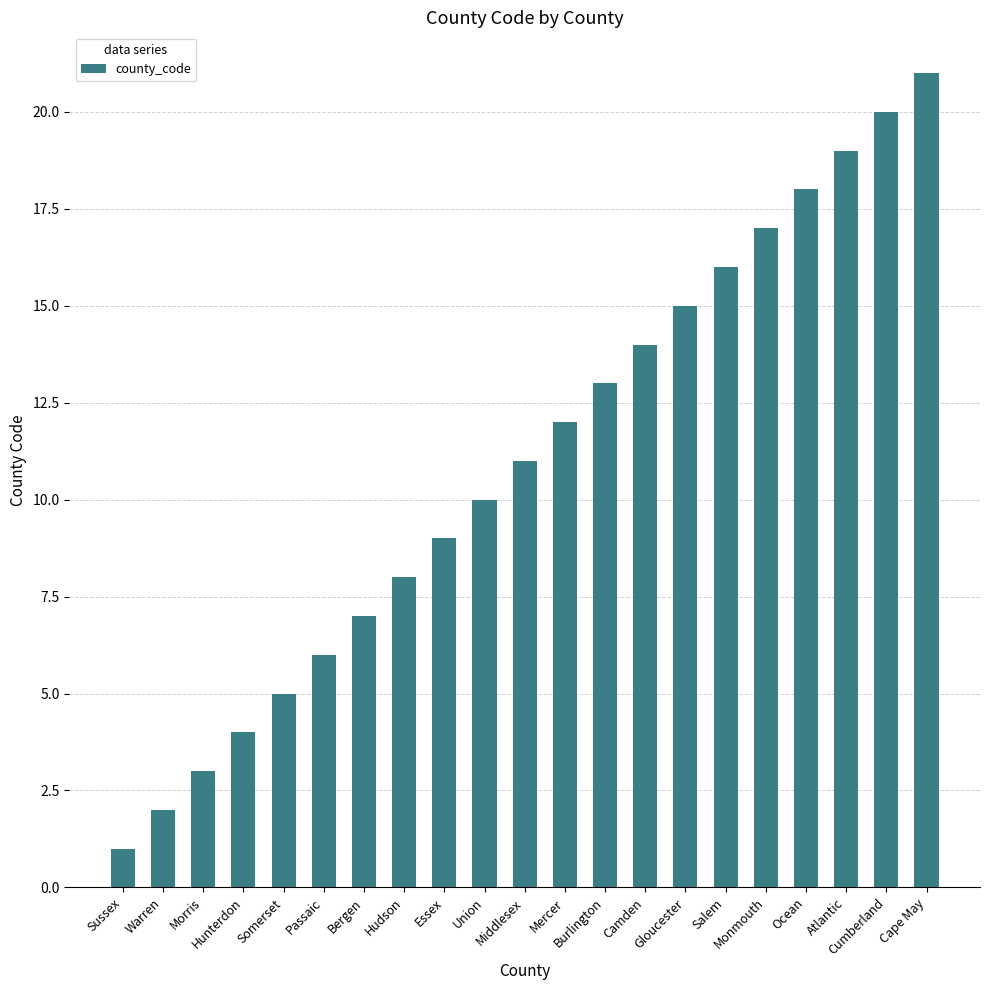

What position from the left is Camden?

14